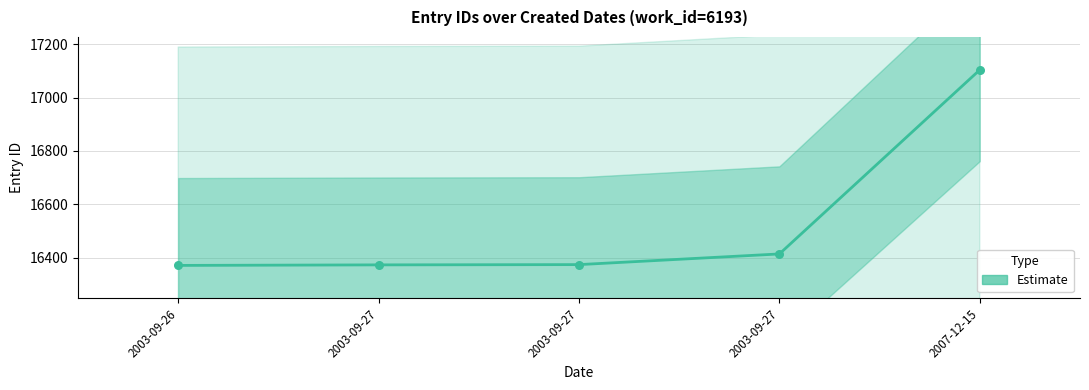

What is the change in value from 2003-09-27 to 2007-12-15?

+730